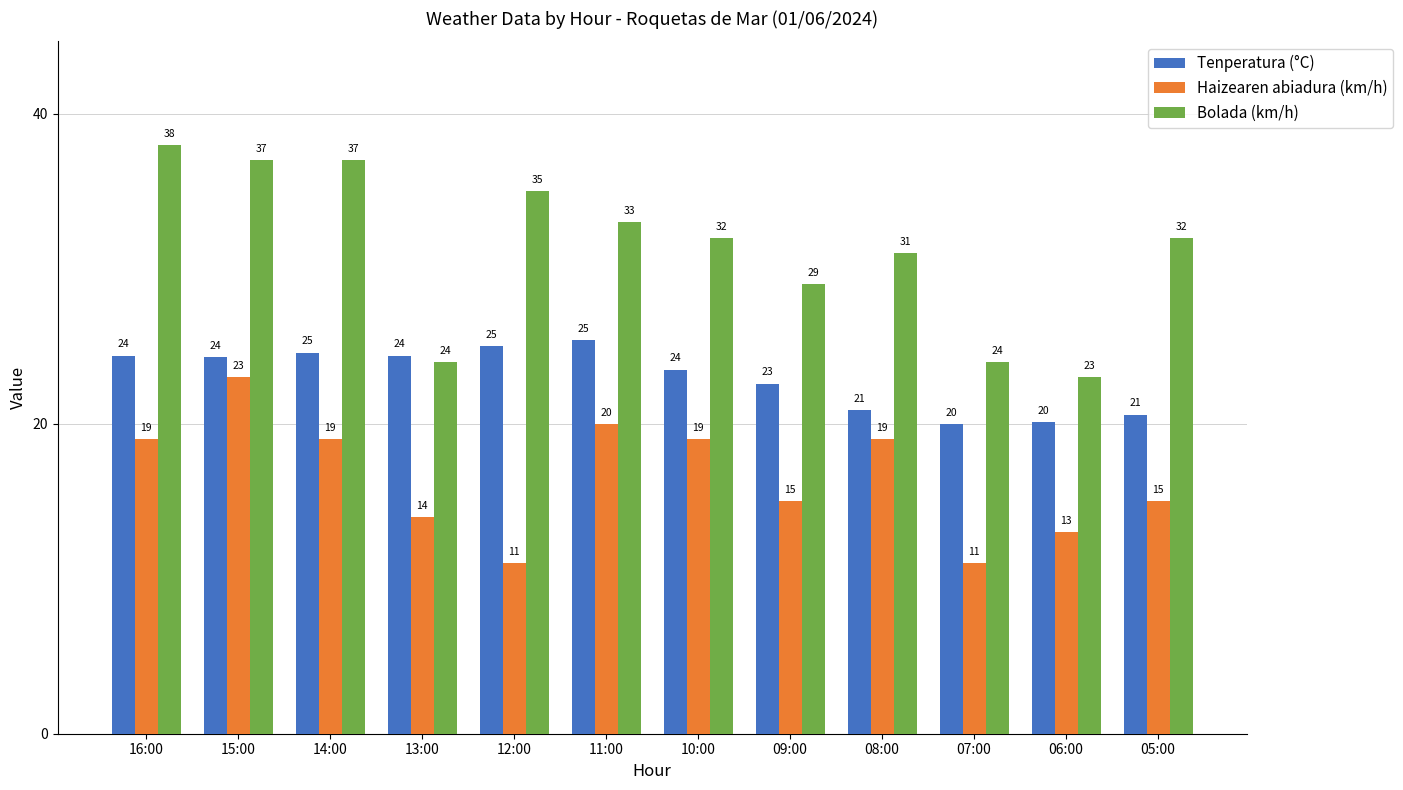

At which category is the sum across all series the highest?

15:00